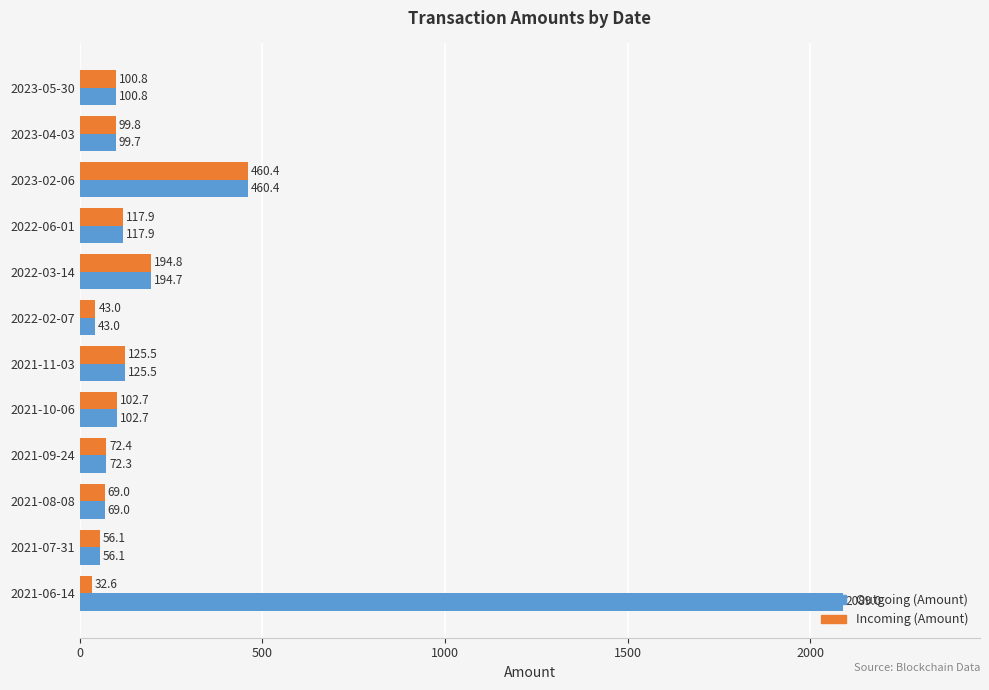

Rank the series by their average value, from lowest to highest.

Incoming (Amount), Outgoing (Amount)